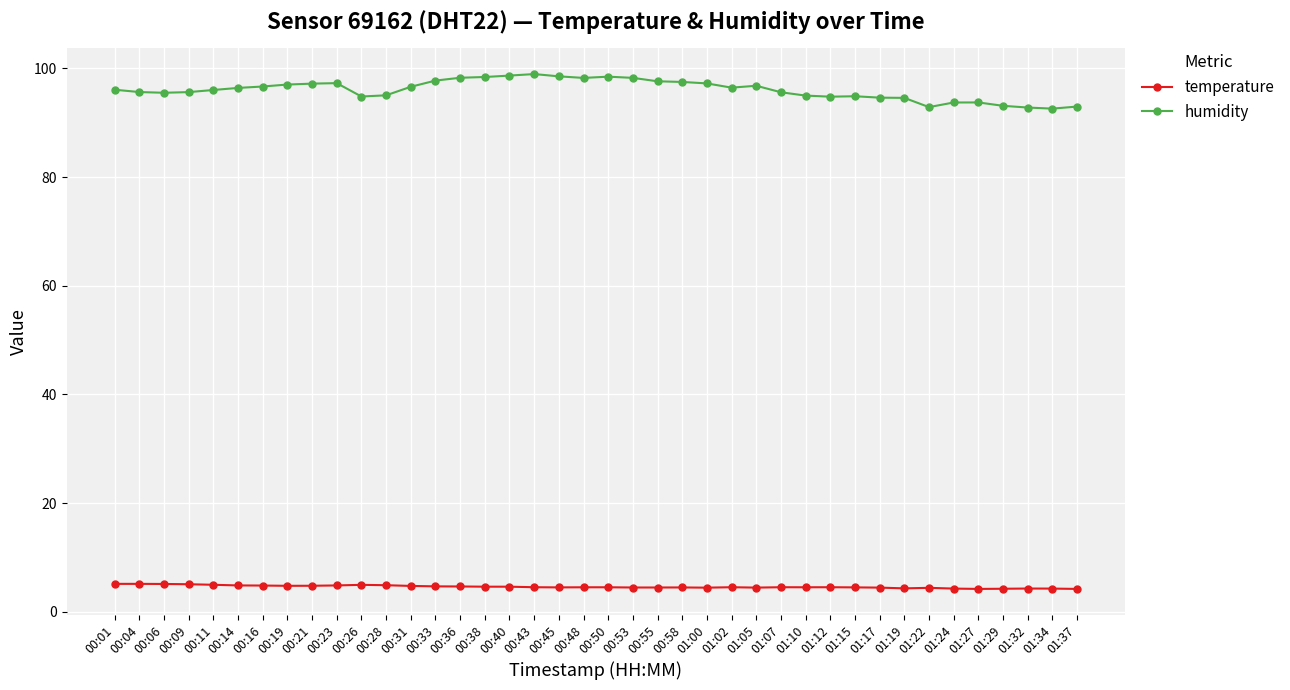

What is the average value of the temperature series?

4.6